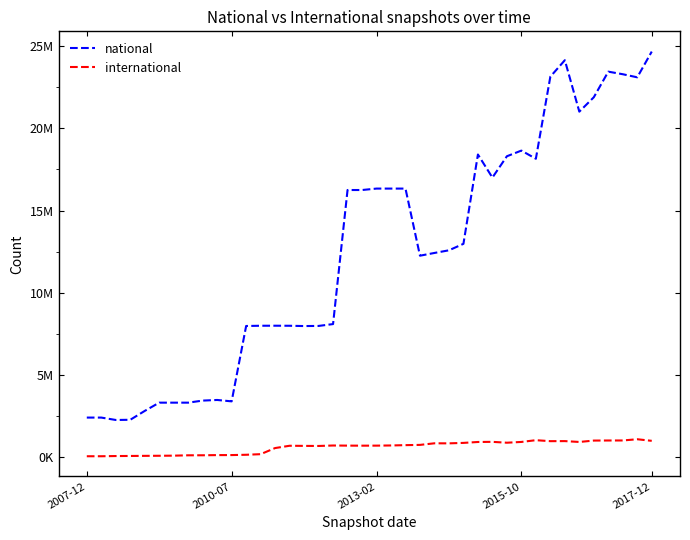

What are all the series names shown in the legend?

national, international